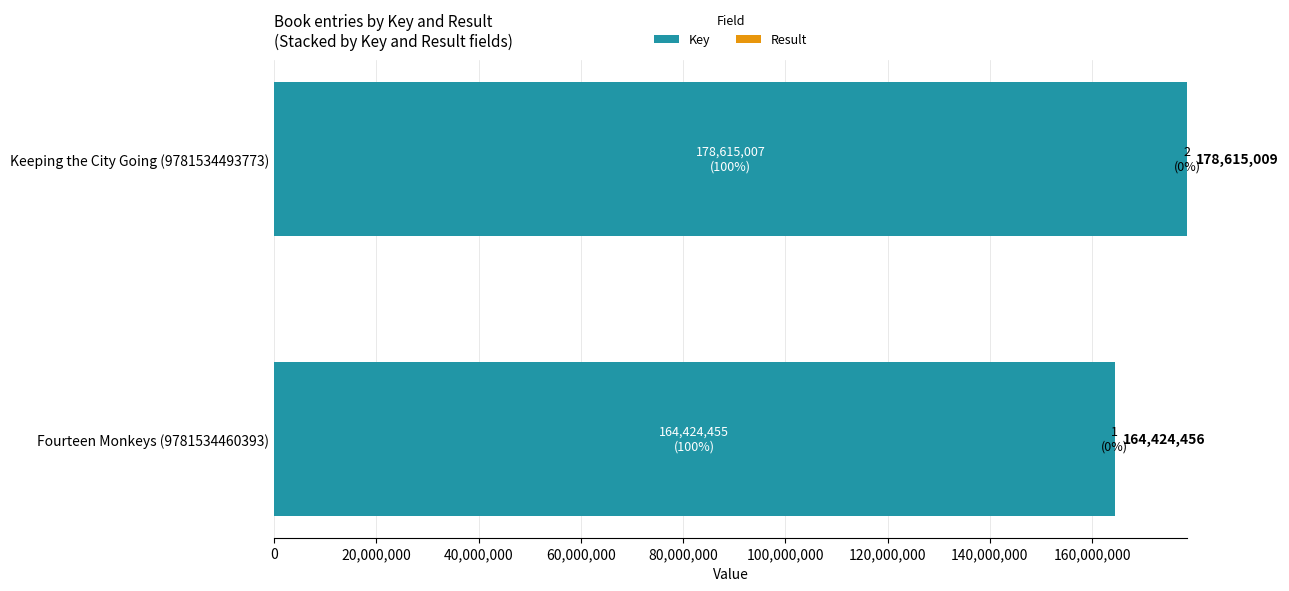

What is the total value across all series at Fourteen Monkeys (9781534460393)?

164424456